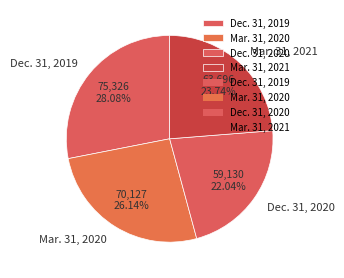

What percentage is the Mar. 31, 2021 slice, to the nearest percent?

24%